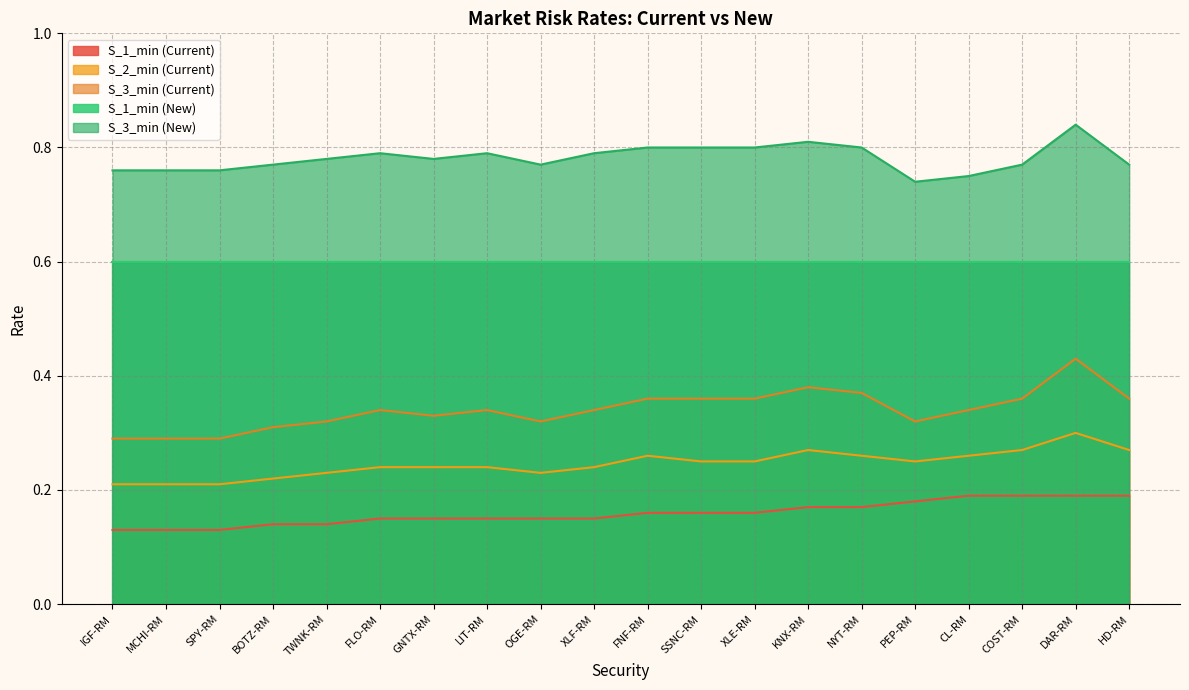

Which category has the highest value in the S_2_min (Current) series?

DAR-RM